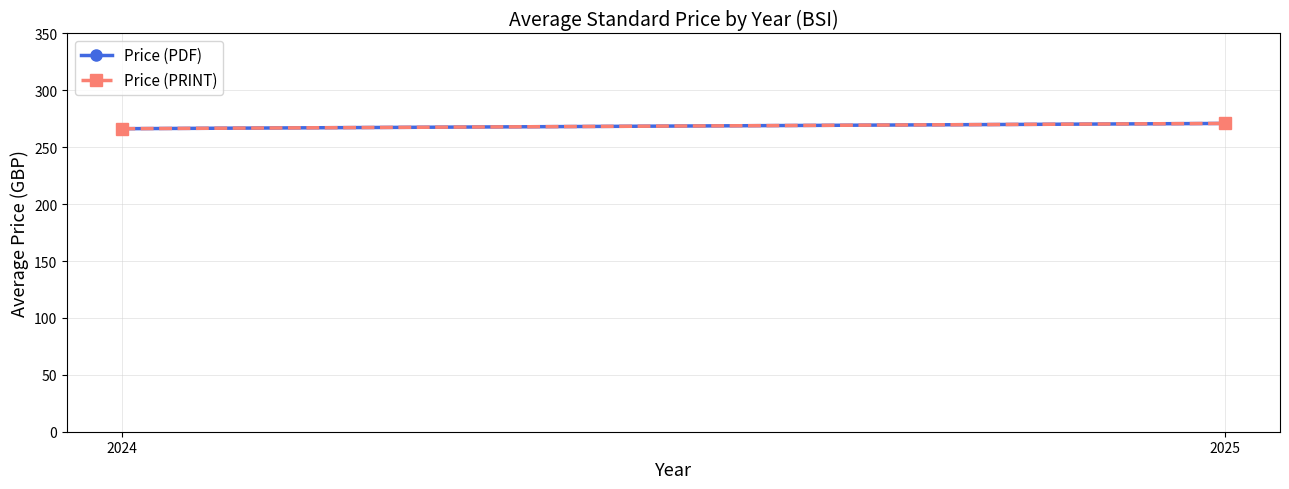

True or false: Price (PRINT) has a value of 271.0 at 2025.

True